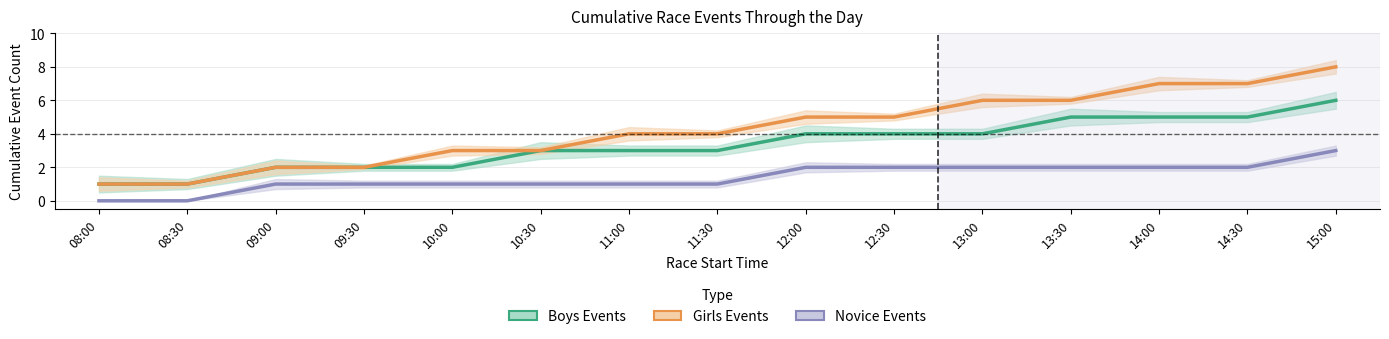

Count the Novice Events values in the range 1 to 2.

12